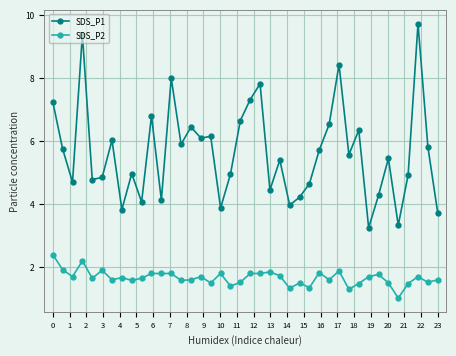

What is the average value of the SDS_P2 series?

1.7